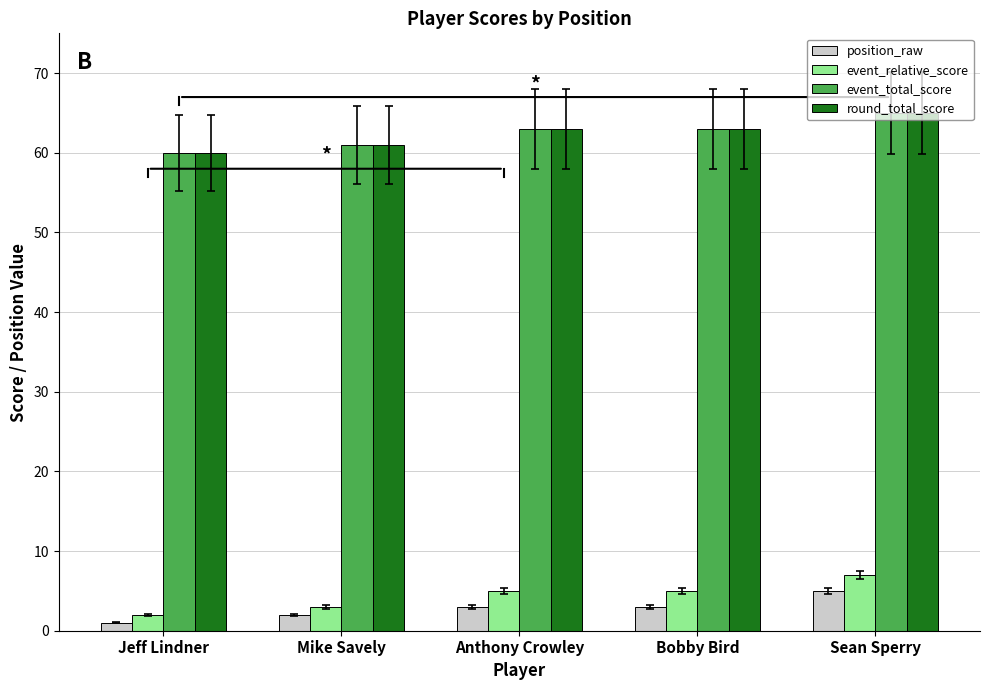

What is the difference between the maximum and minimum values in the round_total_score series?

5